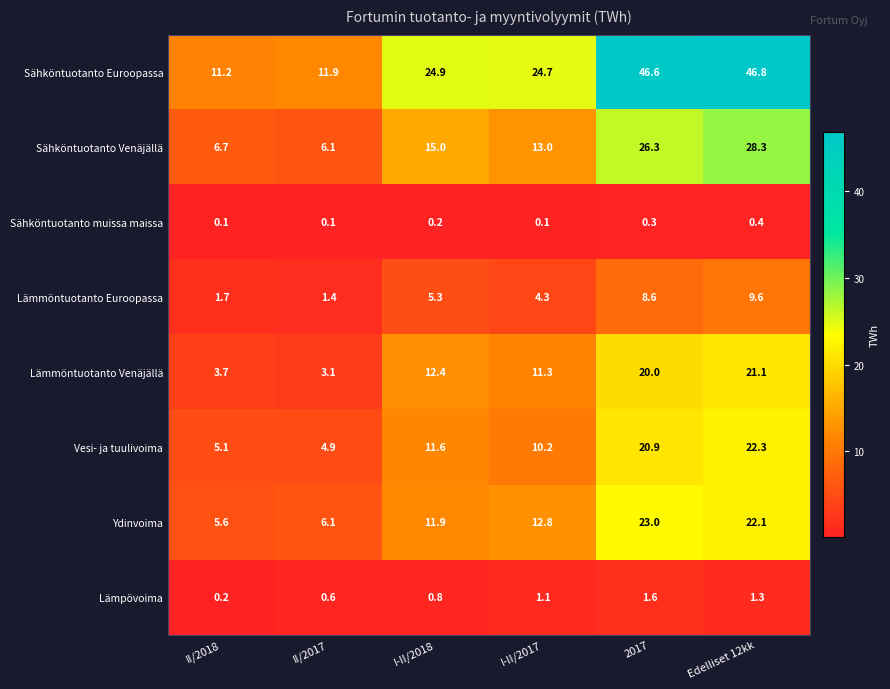

What is the maximum value shown in the chart?

46.8